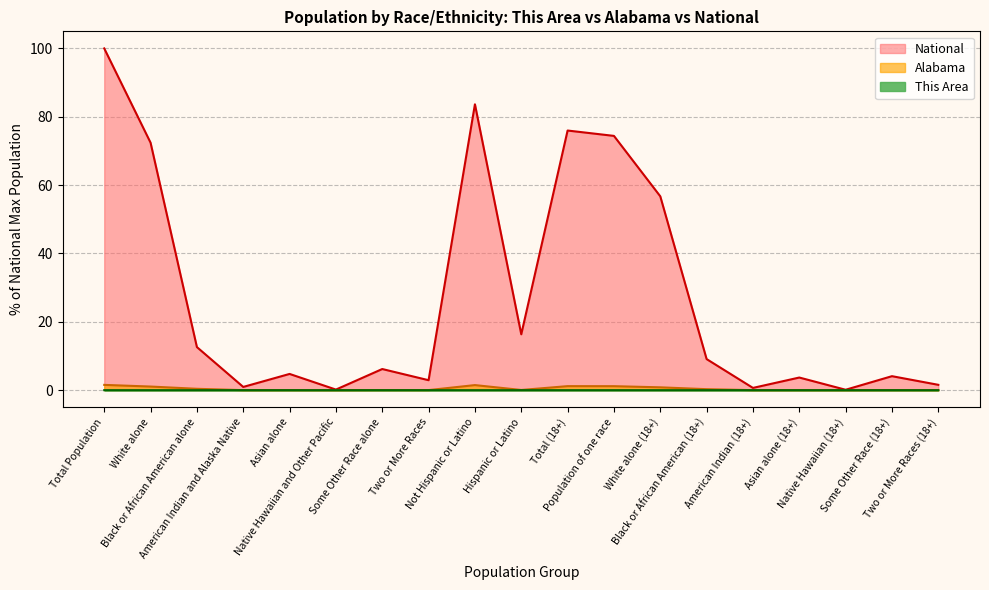

Which series changed the most between Hispanic or Latino and Native Hawaiian (18+)?

National